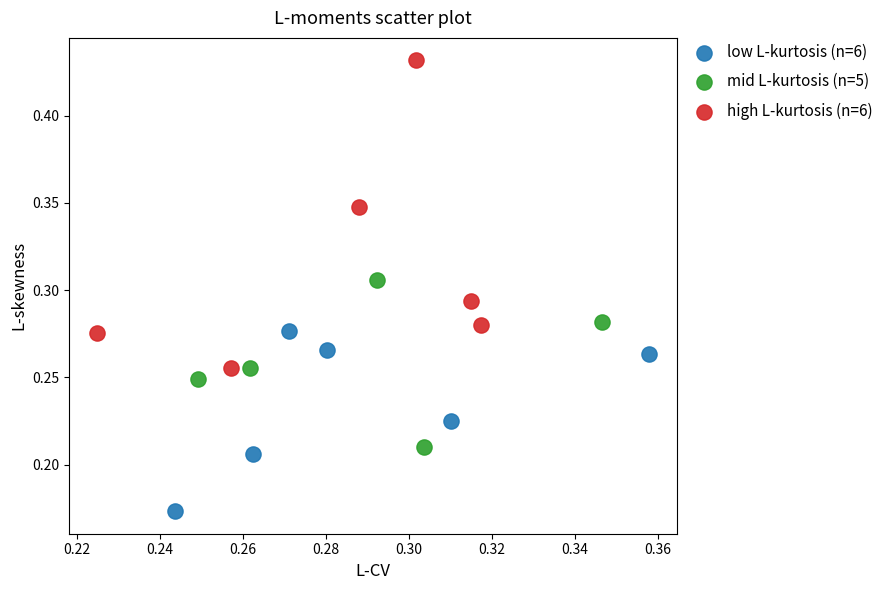

Which series contains the lowest Y value?

low L-kurtosis (n=6)